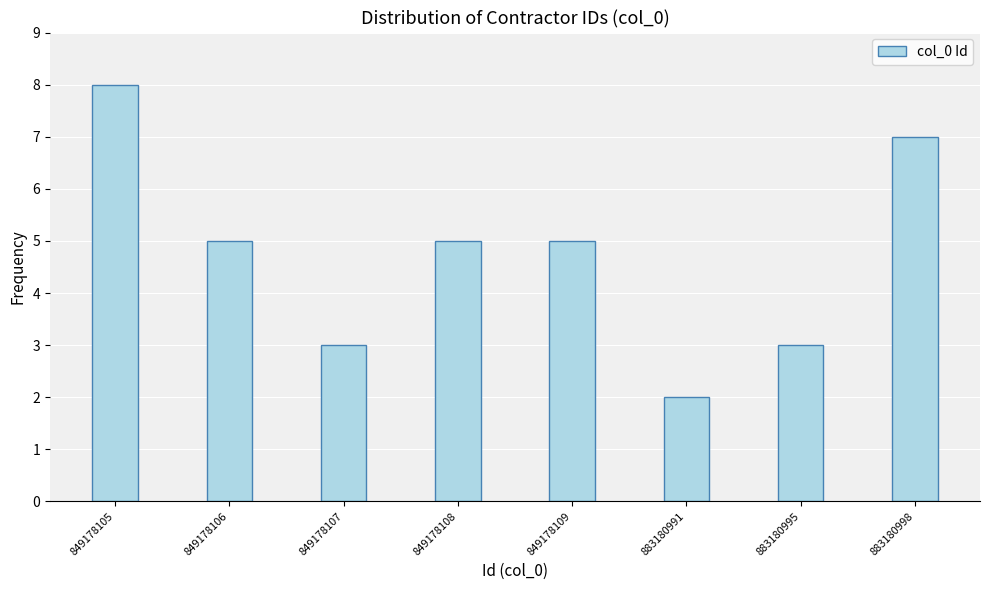

Reading right to left, extract all data points from this chart.

7	3	2	5	5	3	5	8